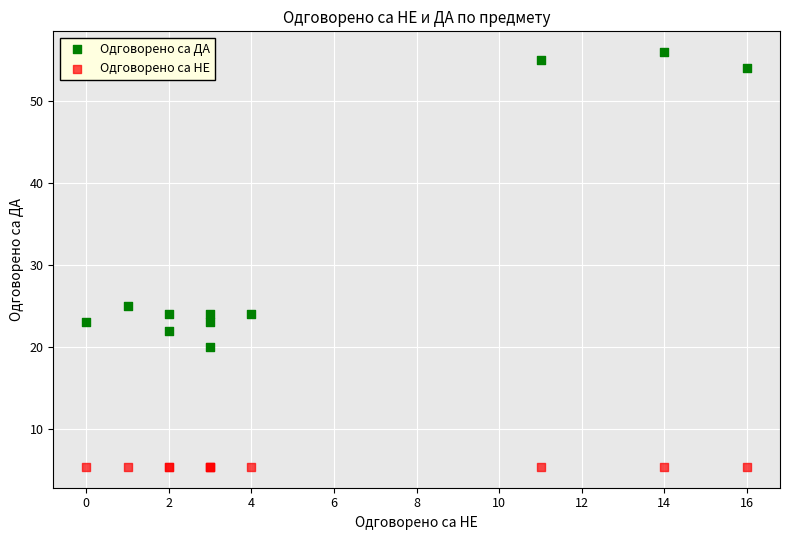

Which series contains the highest Y value?

Одговорено са ДА